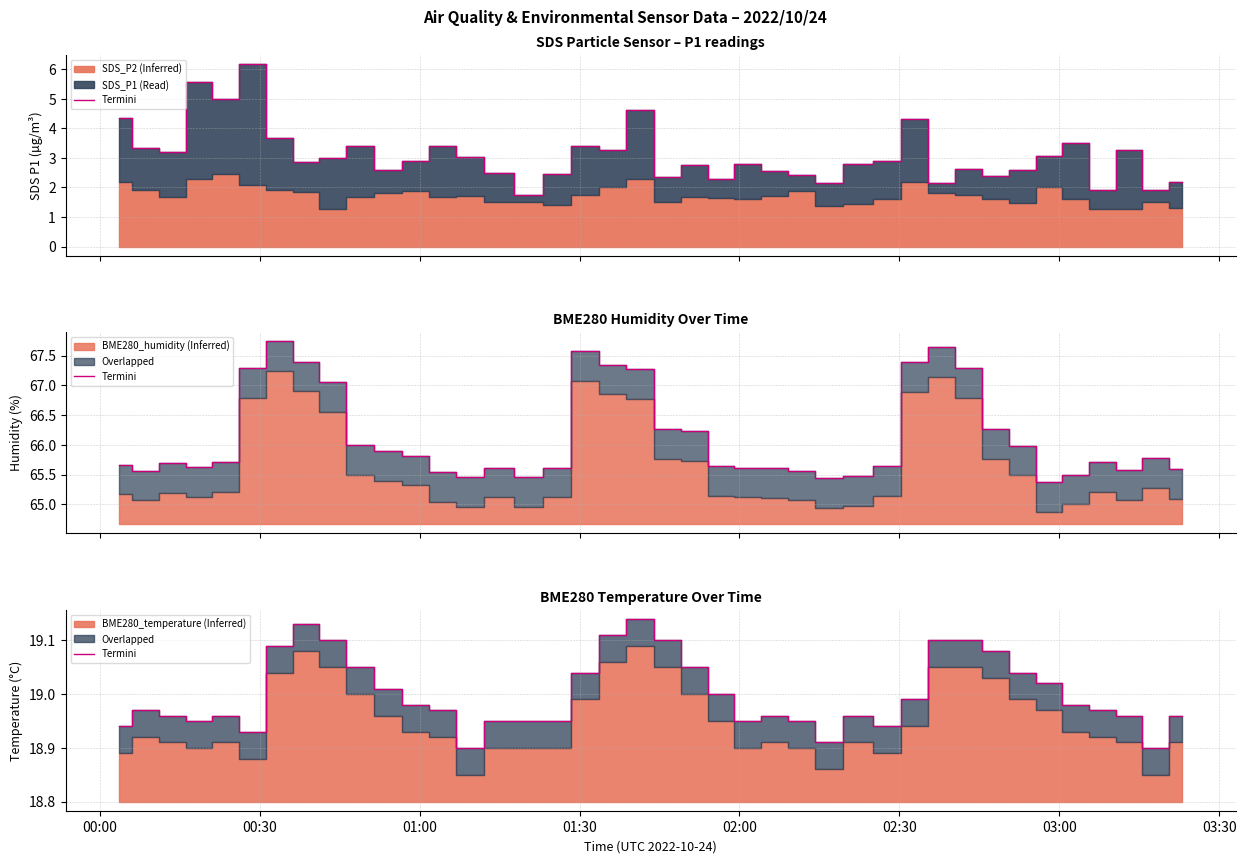

Where is the first local minimum?

01:30